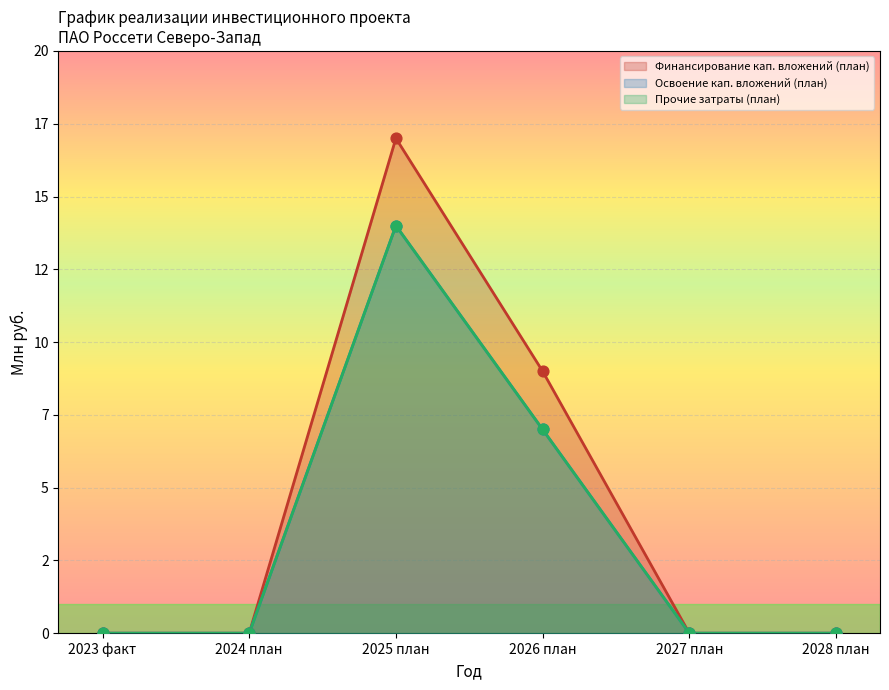

At how many categories does at least one series exceed 3?

2